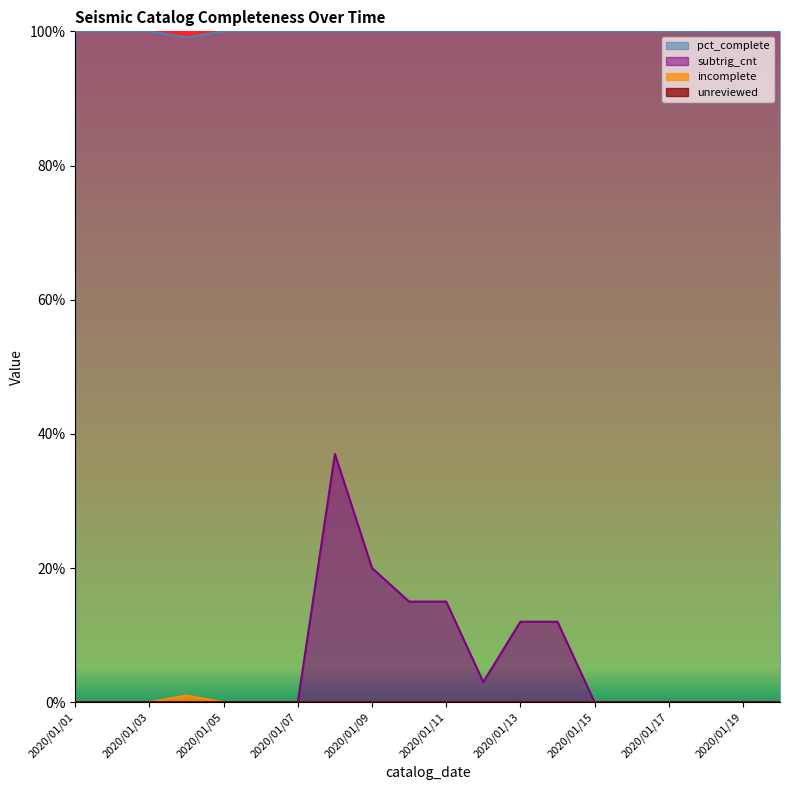

How many interior local valleys does the subtrig_cnt series have?

1